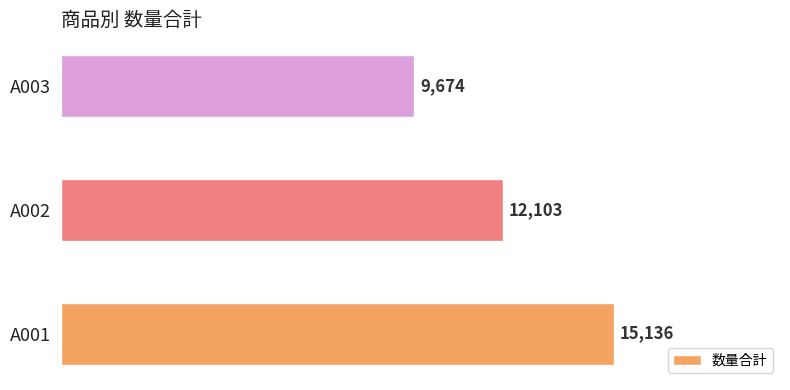

Are the bars horizontal?

Yes